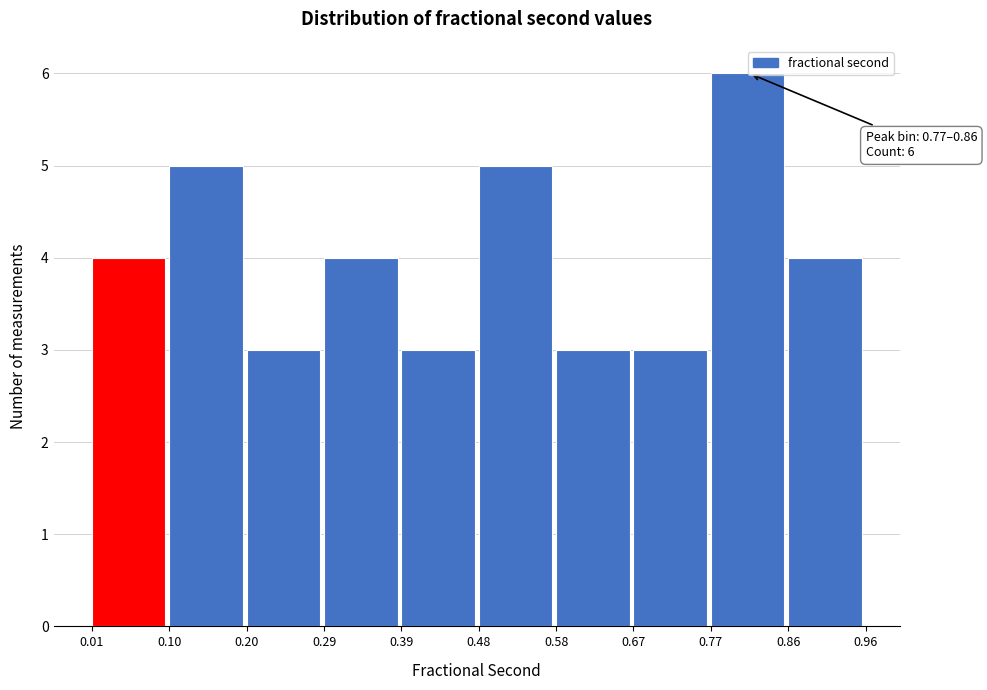

Which range on the x-axis has the tallest bar?

0.77 to 0.86